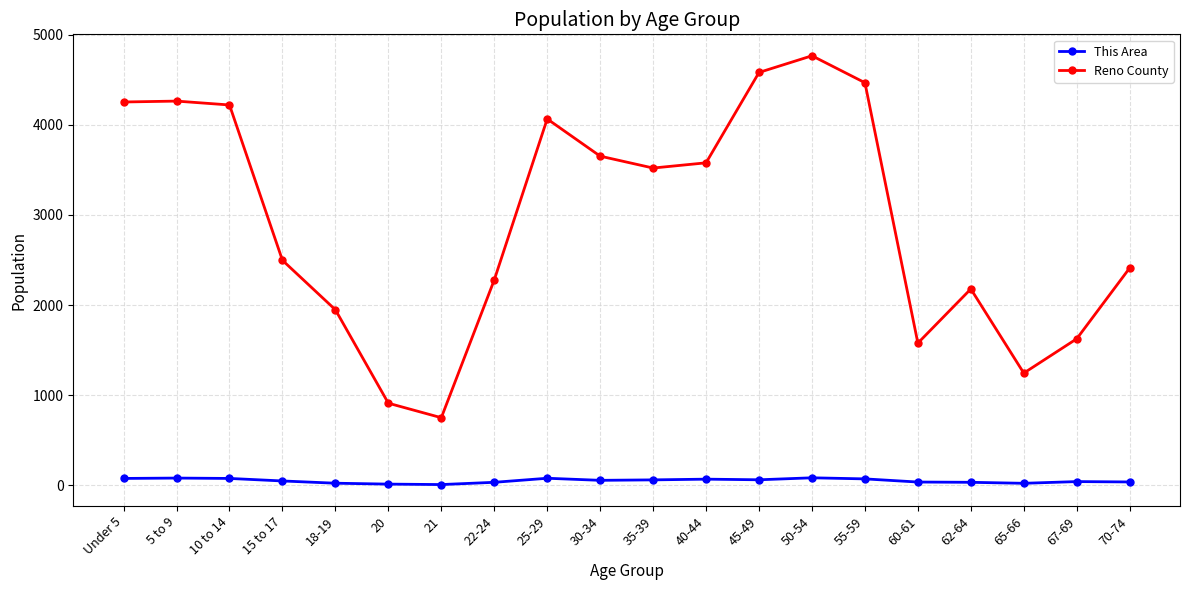

True or false: Reno County and This Area intersect in this chart.

False